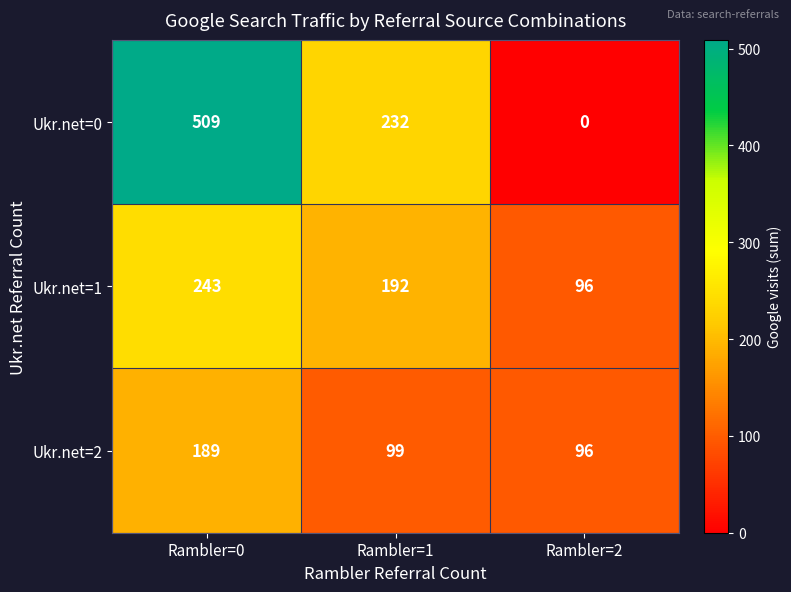

What is the total value across all series at Rambler=1?

523